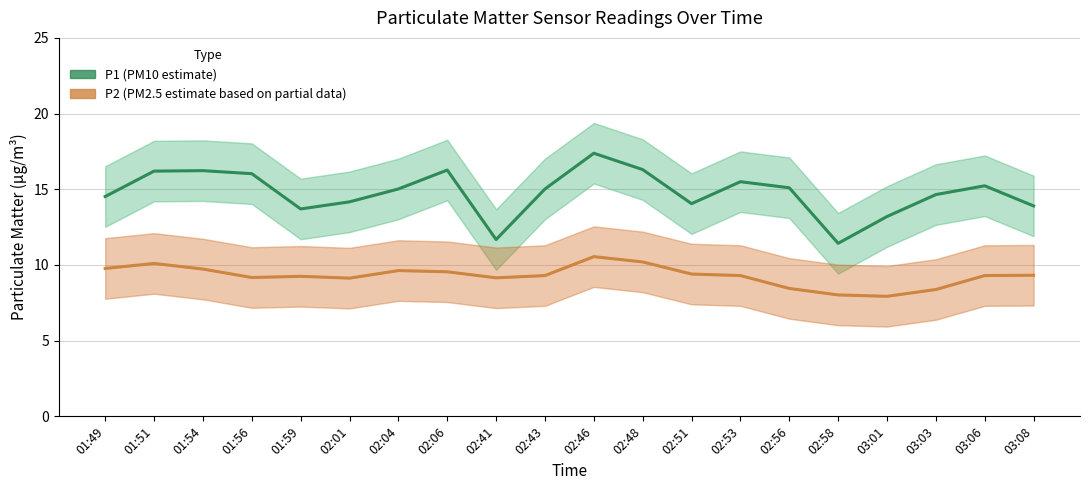

True or false: P2 and P1 intersect in this chart.

False